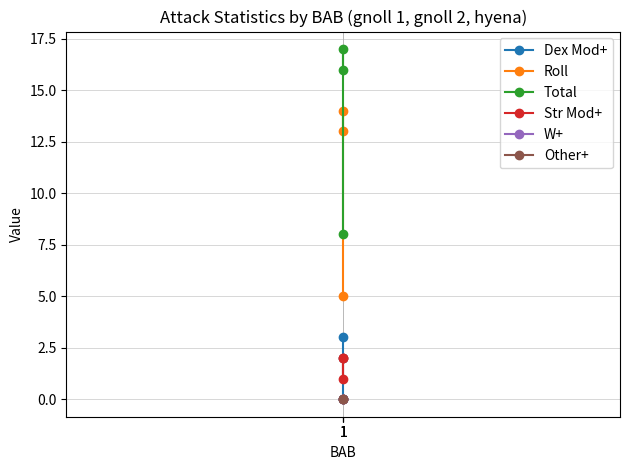

True or false: Total has a value of 8 at 1.

True